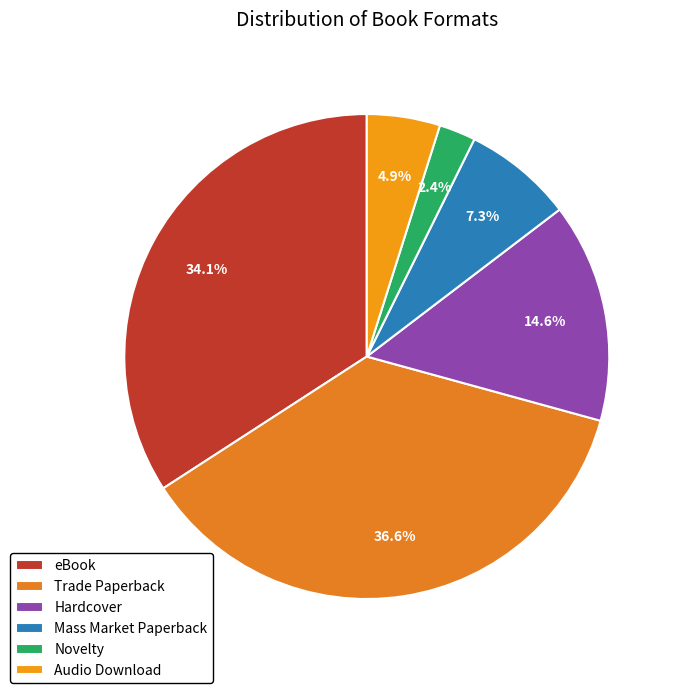

Rank the categories by value from lowest to highest.

Novelty, Audio Download, Mass Market Paperback, Hardcover, eBook, Trade Paperback